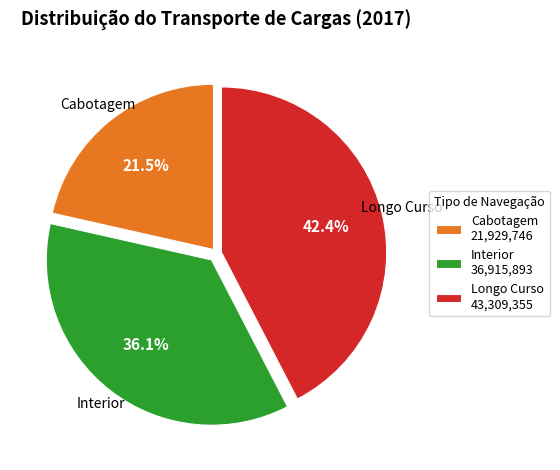

Which slice is the smallest?

Cabotagem